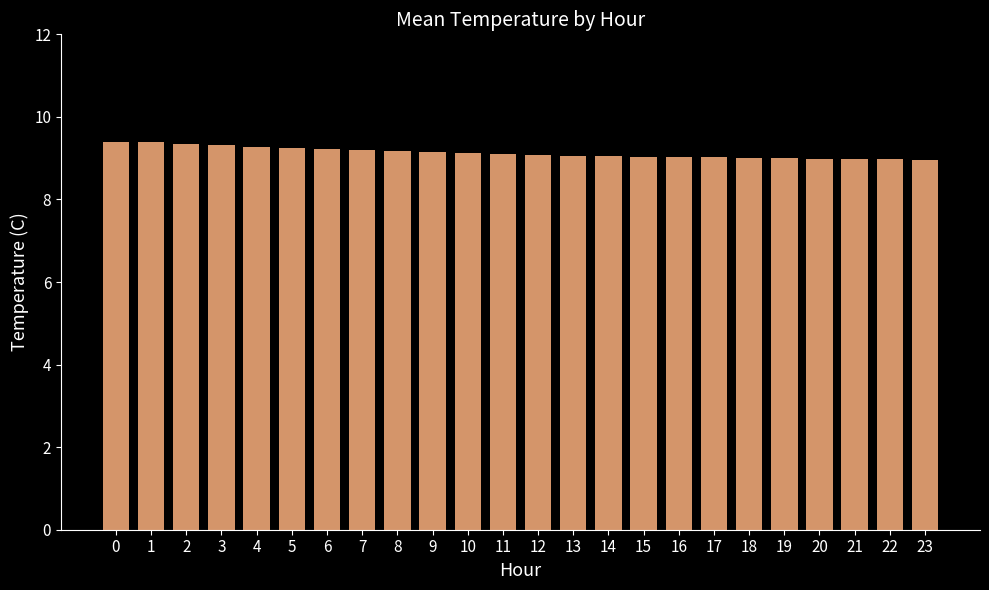

Which has a higher value, 16 or 7?

7